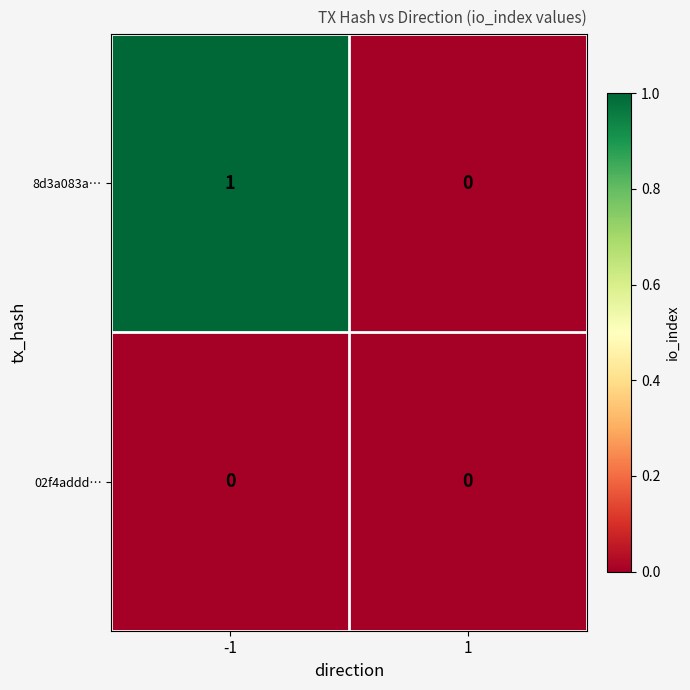

Rank the series by their average value, from lowest to highest.

02f4addd…, 8d3a083a…